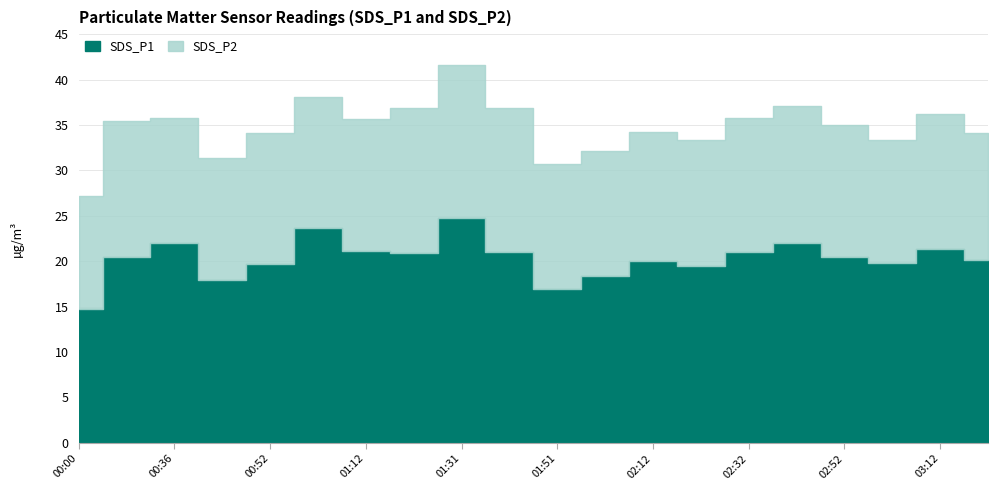

What are all the series names shown in the legend?

SDS_P1, SDS_P2